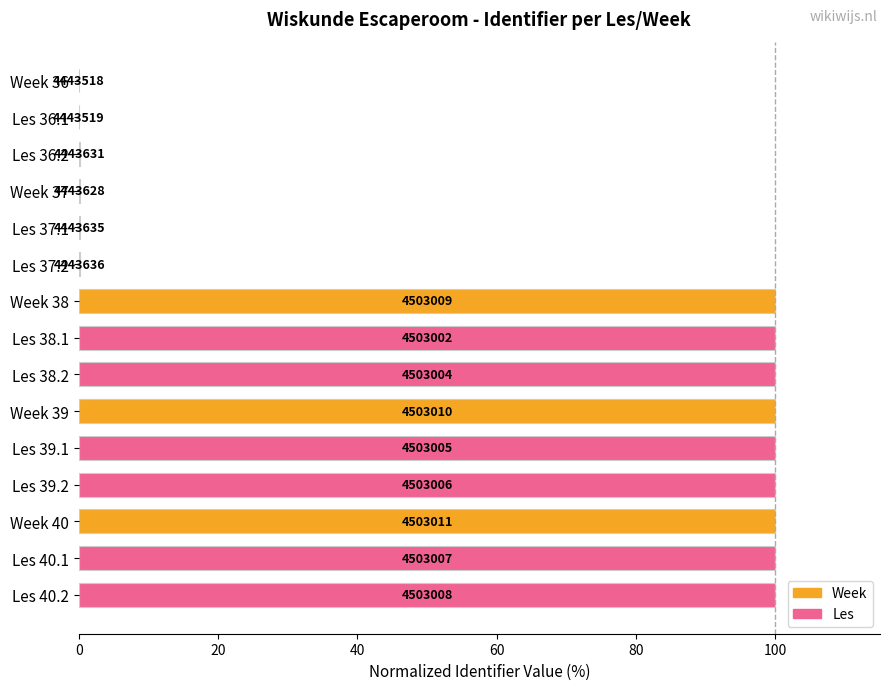

What is the difference between the maximum and second lowest values?

100.0